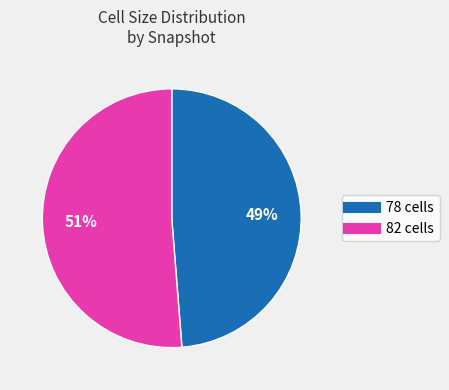

Is there a majority slice in this chart?

Yes